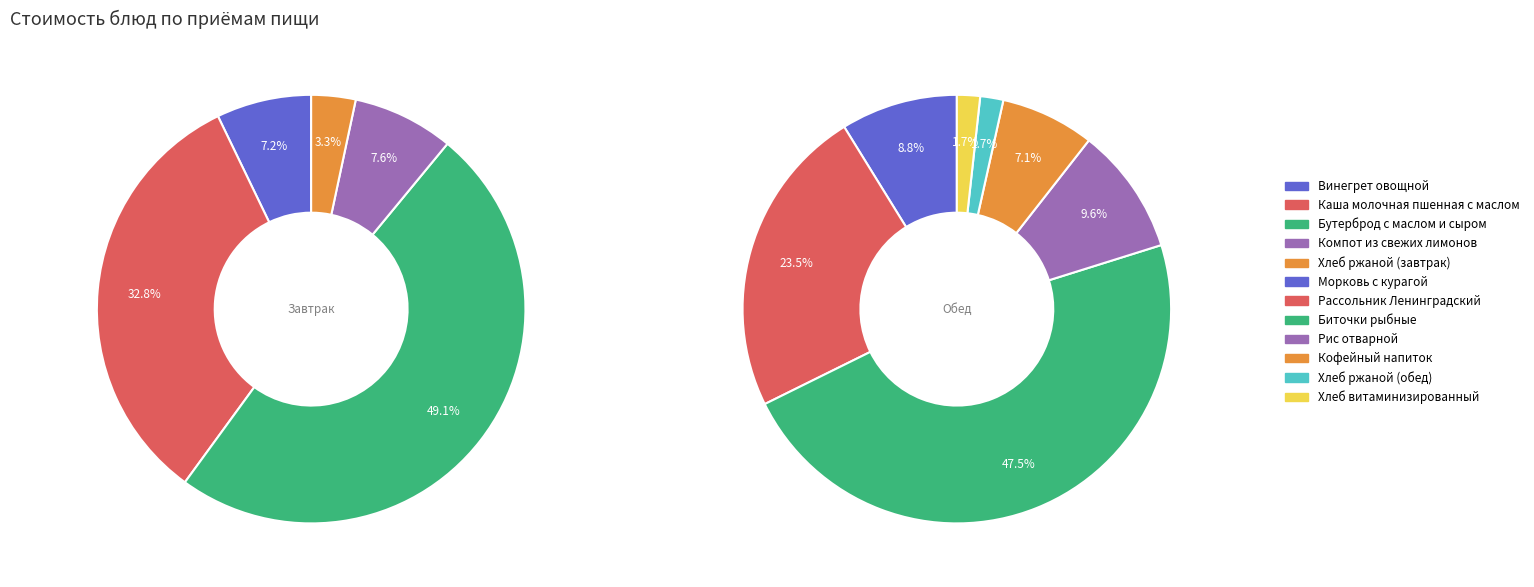

Count the number of slices in the pie.

12